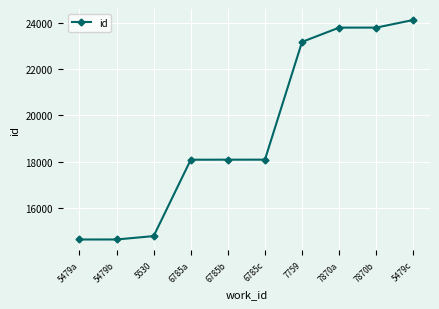

What is the label of the 8th point from the left?

7870a